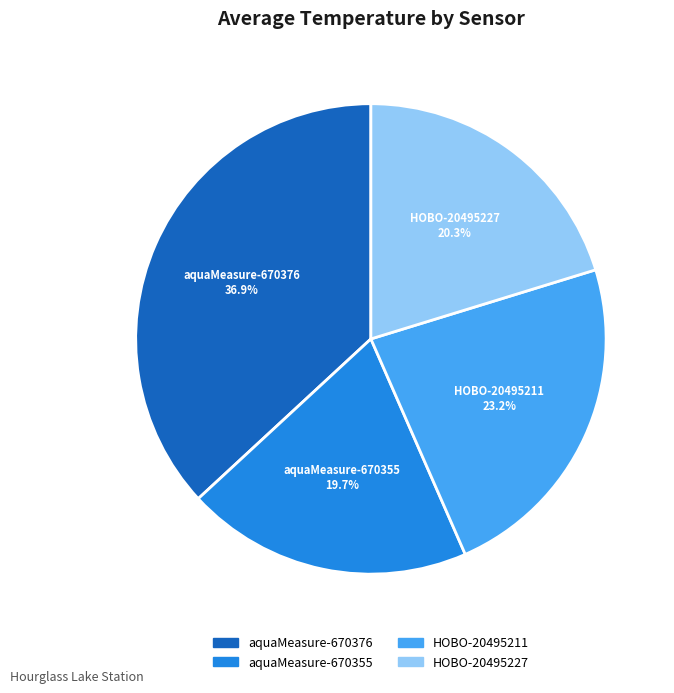

Count the number of slices in the pie.

4